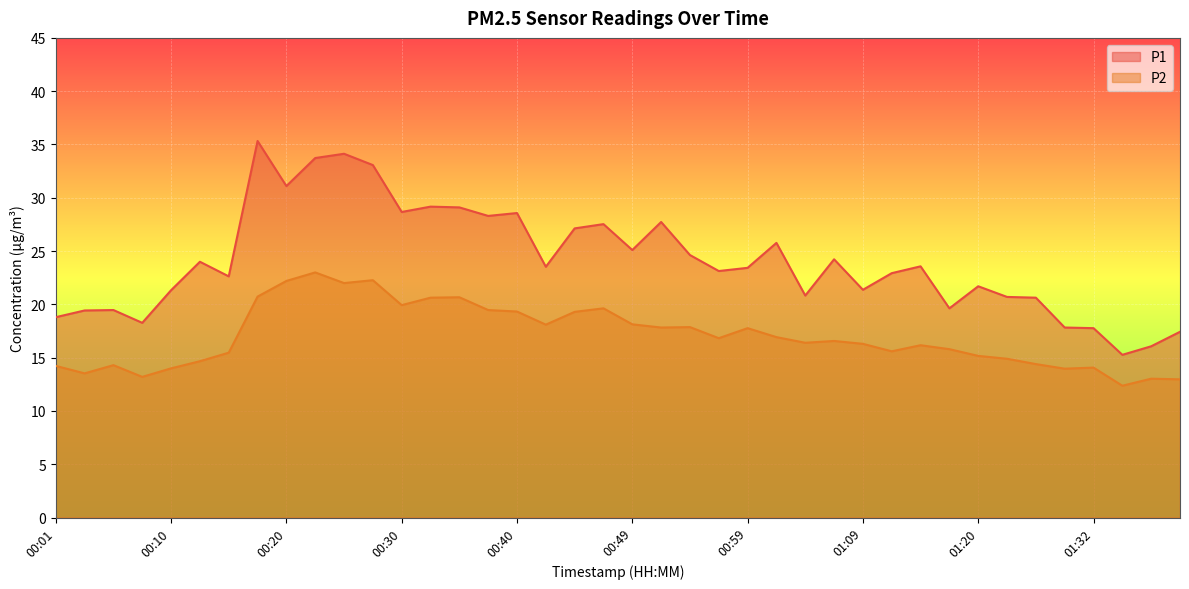

Which series changed the most between 01:17 and 01:40?

P2